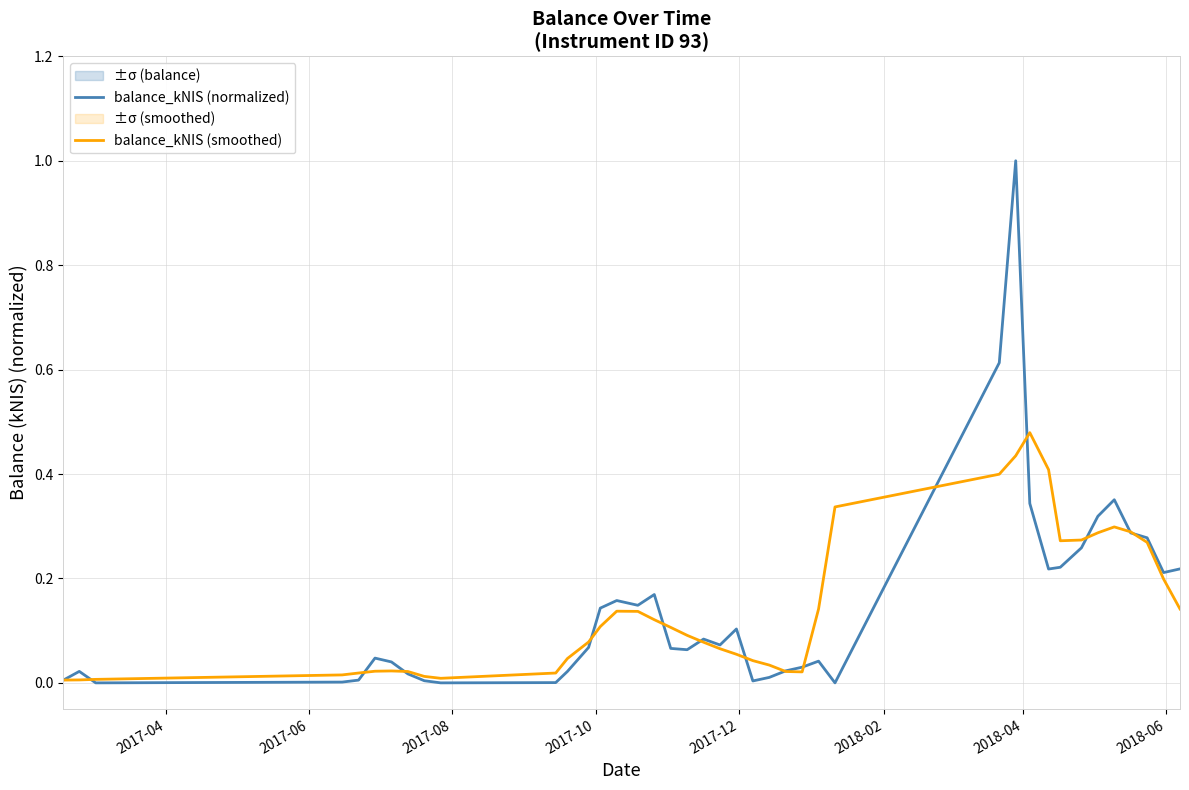

How many lines are shown in the chart?

2